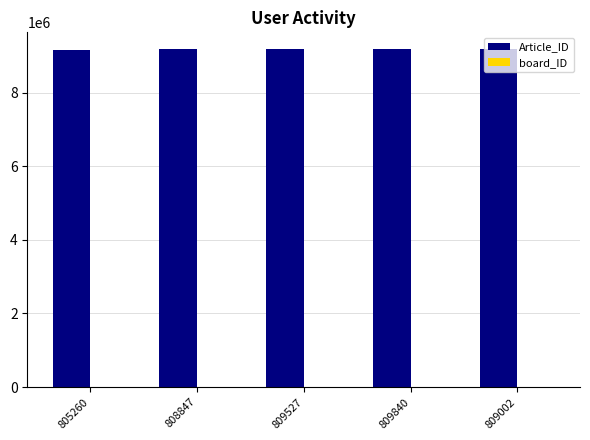

The value of Article_ID at 805260 is 9176023. True or false?

True